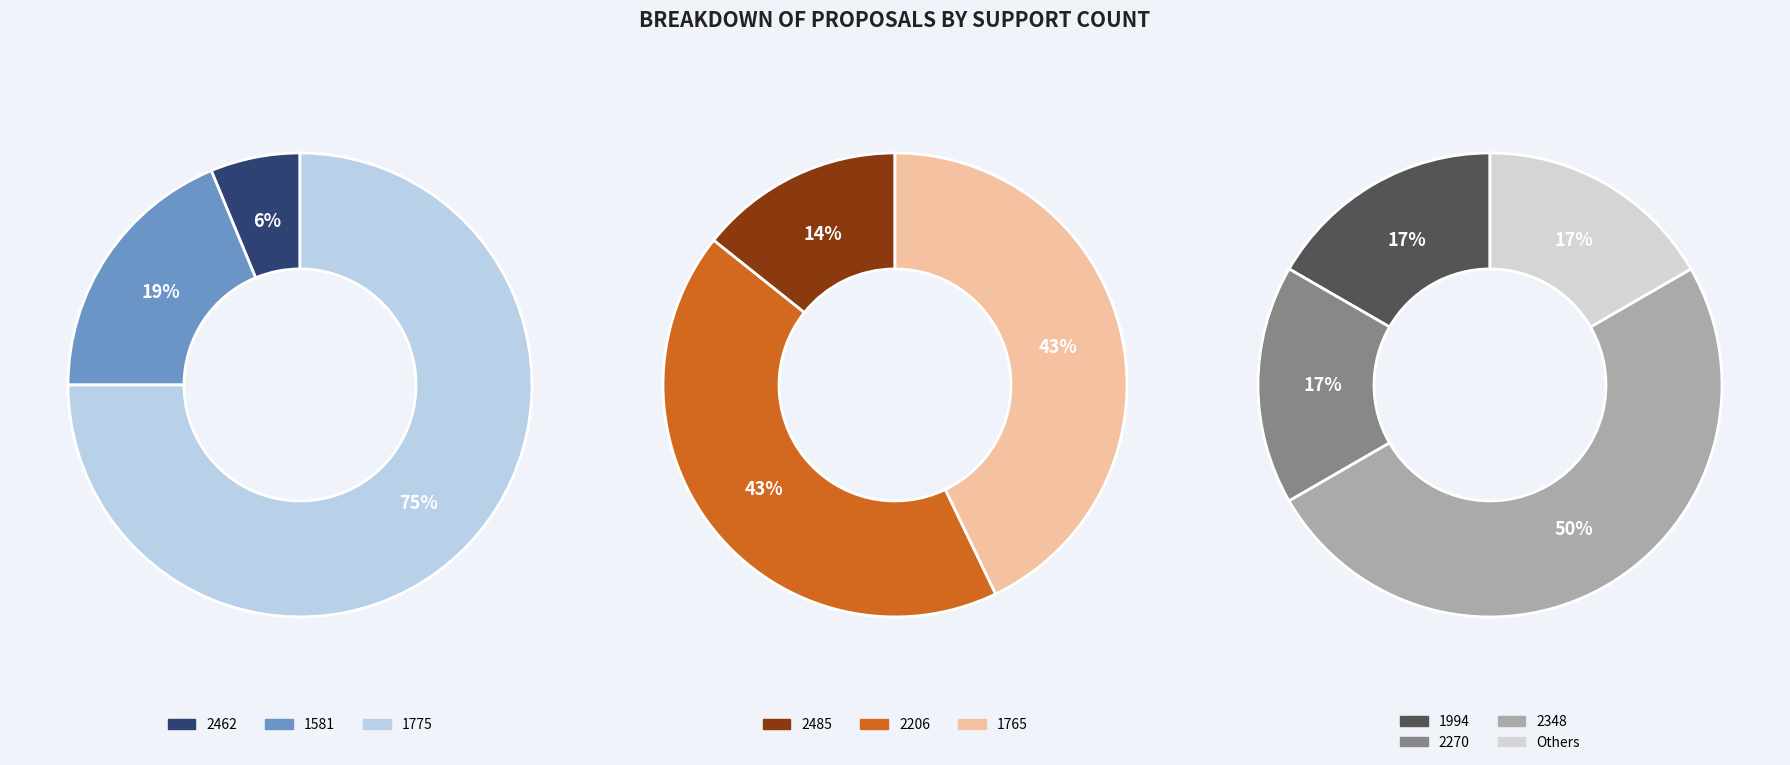

Does 2270 represent more than half of the total?

No